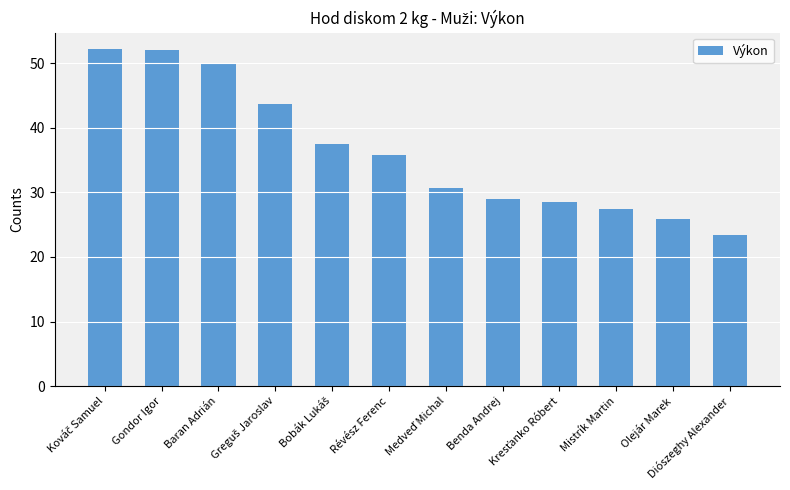

Count the number of categories in the chart.

12